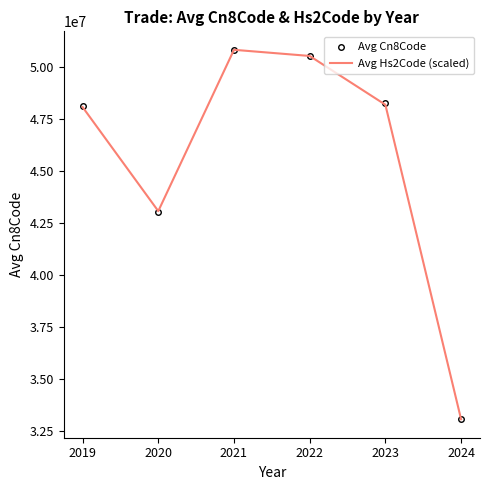

Which series changed the most between 2022 and 2024?

Avg Hs2Code (scaled)